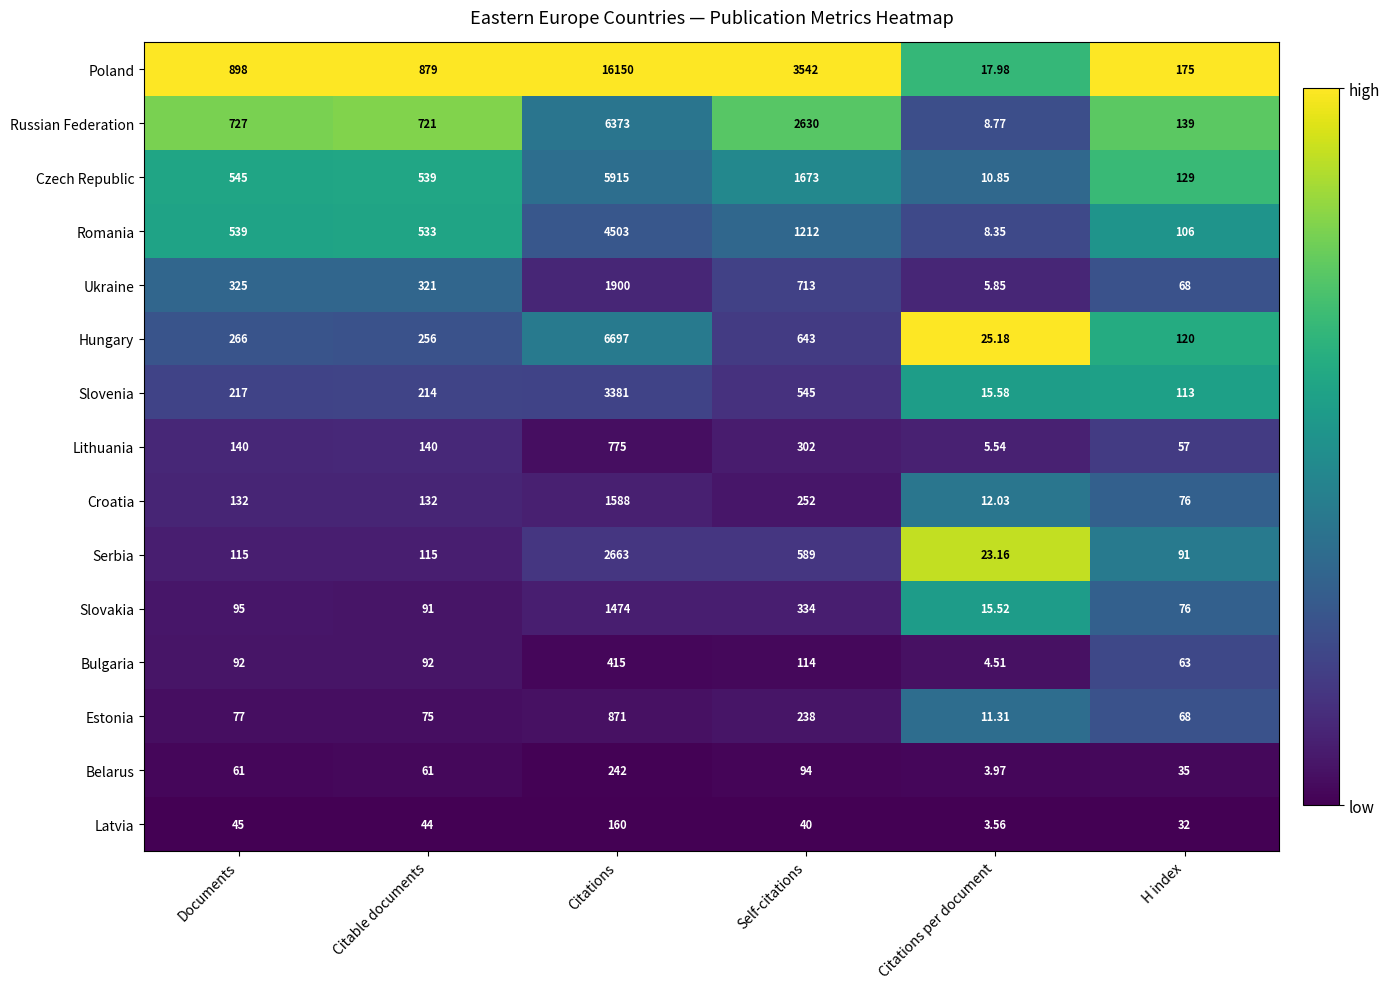

Rank the series by their maximum value, from highest to lowest.

Poland, Hungary, Russian Federation, Czech Republic, Romania, Slovenia, Serbia, Ukraine, Croatia, Slovakia, Estonia, Lithuania, Bulgaria, Belarus, Latvia